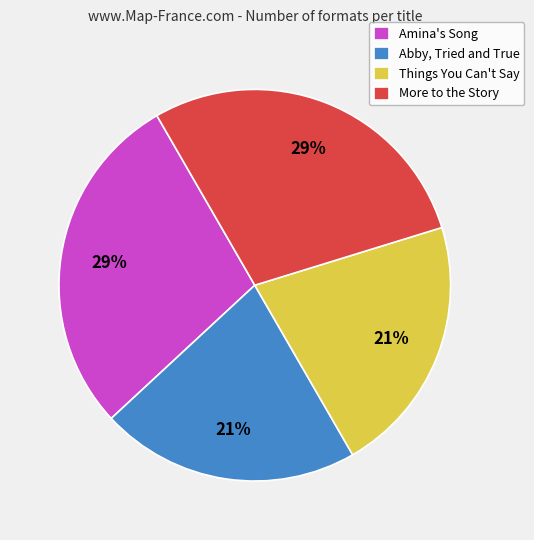

Is there a majority slice in this chart?

No